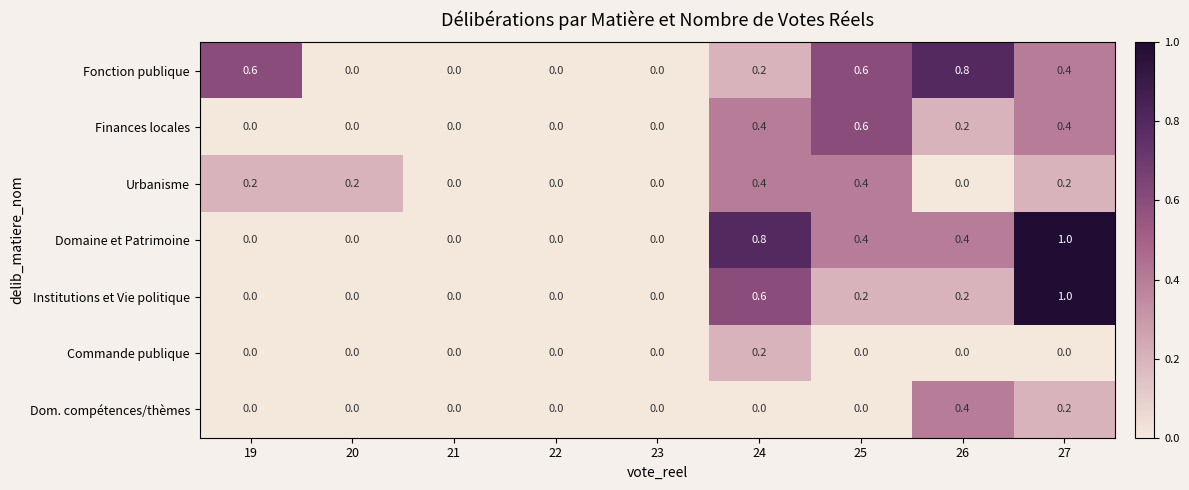

What is the sum of all Domaine et Patrimoine values?

2.6